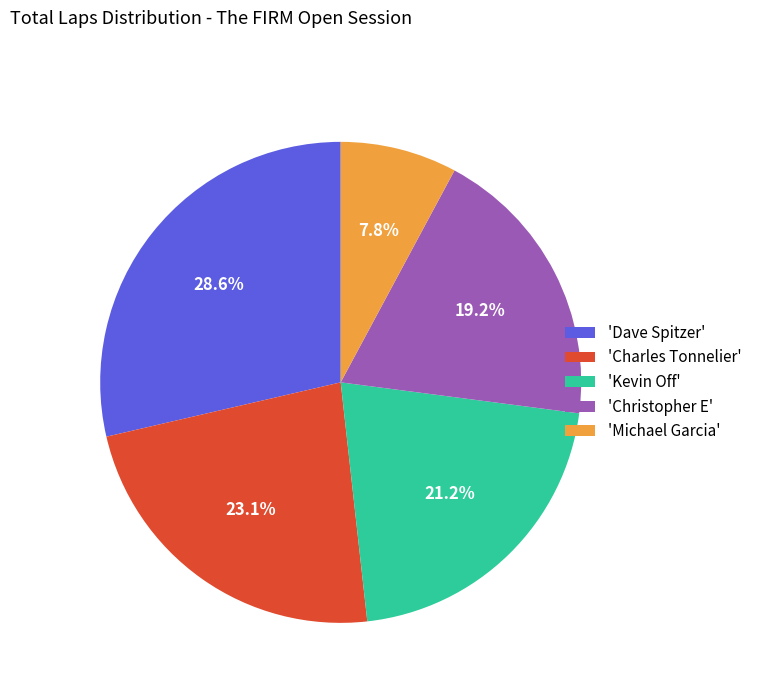

Does 'Dave Spitzer' account for over 50% of the chart?

No